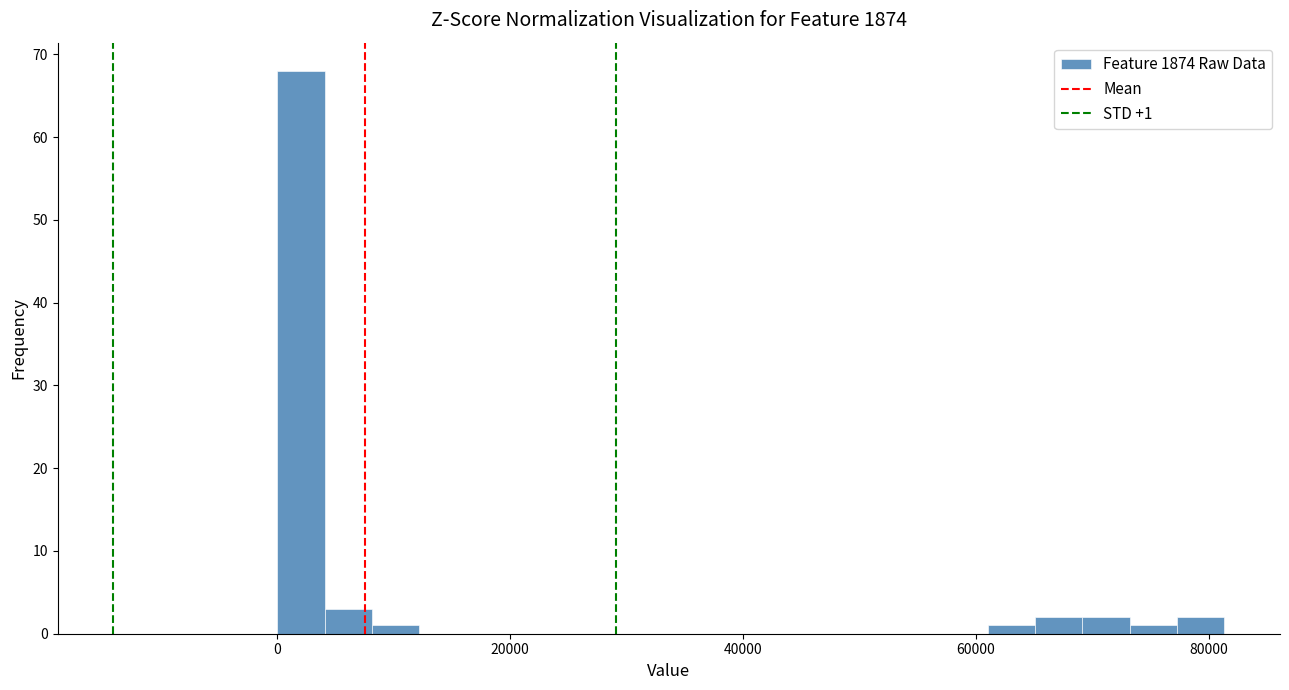

Read against the x-axis, roughly where is the centre of the tallest bar?

2000